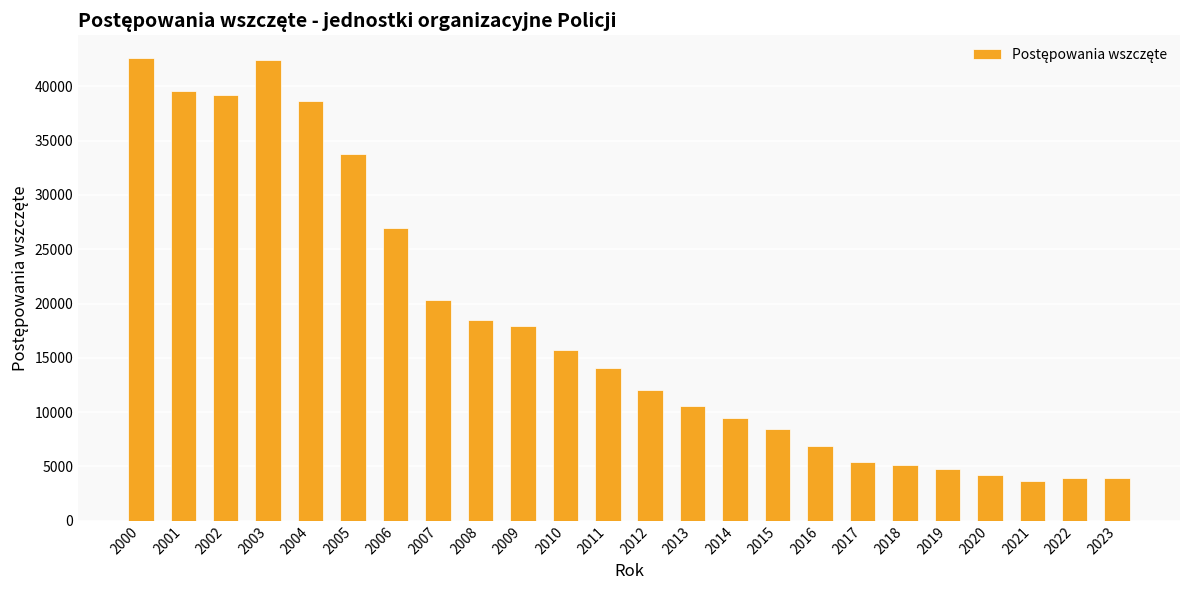

What is the average value?

17845